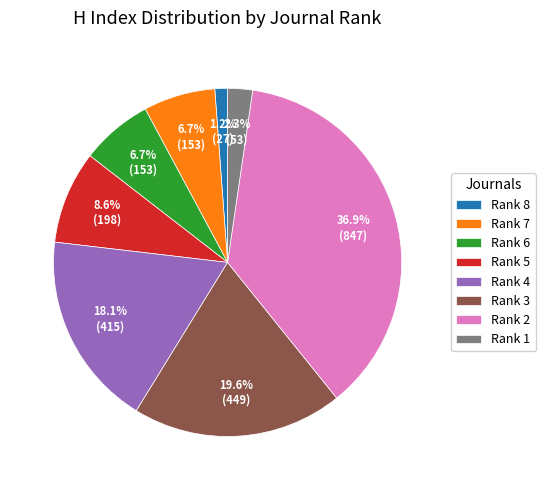

Is there any slice that represents more than half of the pie?

No